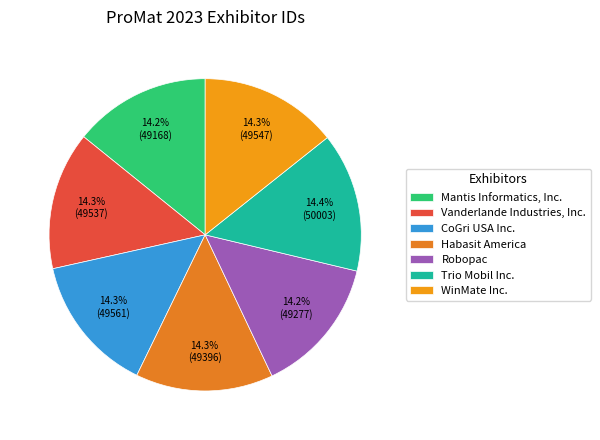

To the nearest percent, what is the combined percentage of Habasit America and CoGri USA Inc.?

29%